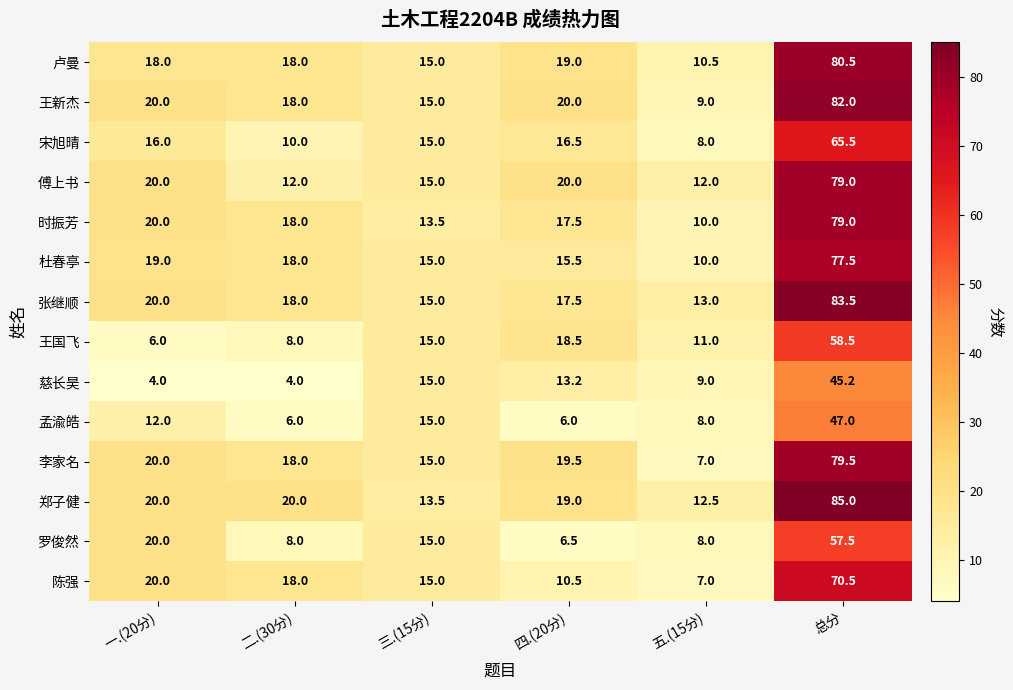

At which category is the sum across all series the highest?

总分